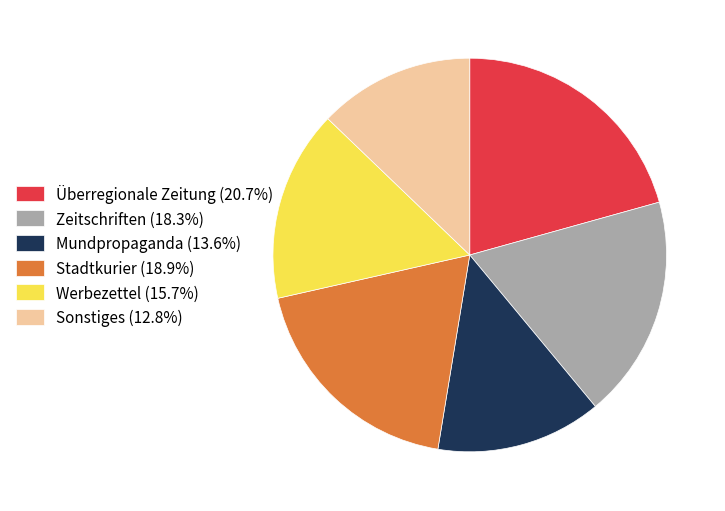

Is it true that Mundpropaganda is 4% of the pie?

False